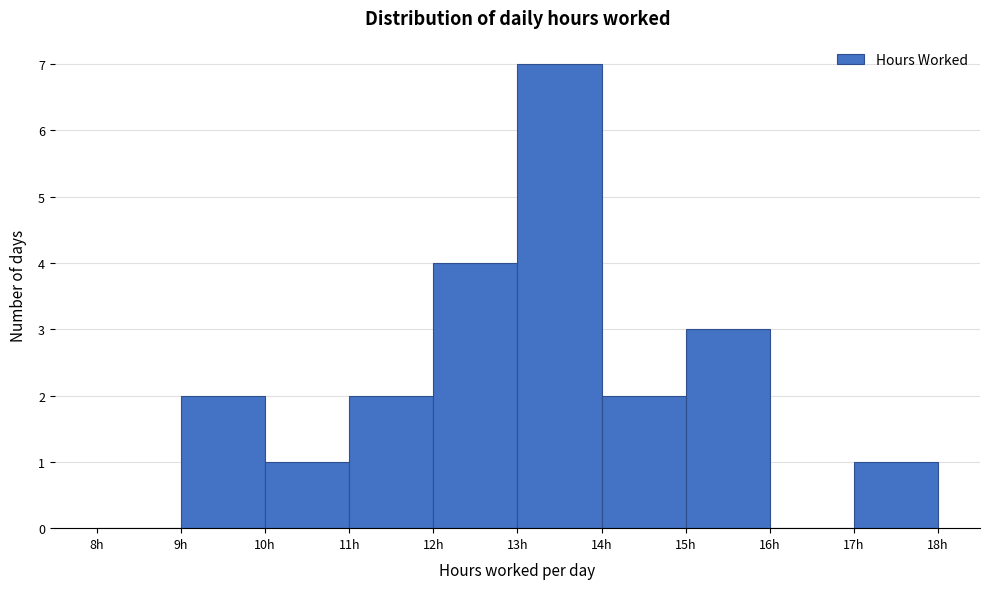

Over which range of the x-axis is the bar tallest?

13 to 14